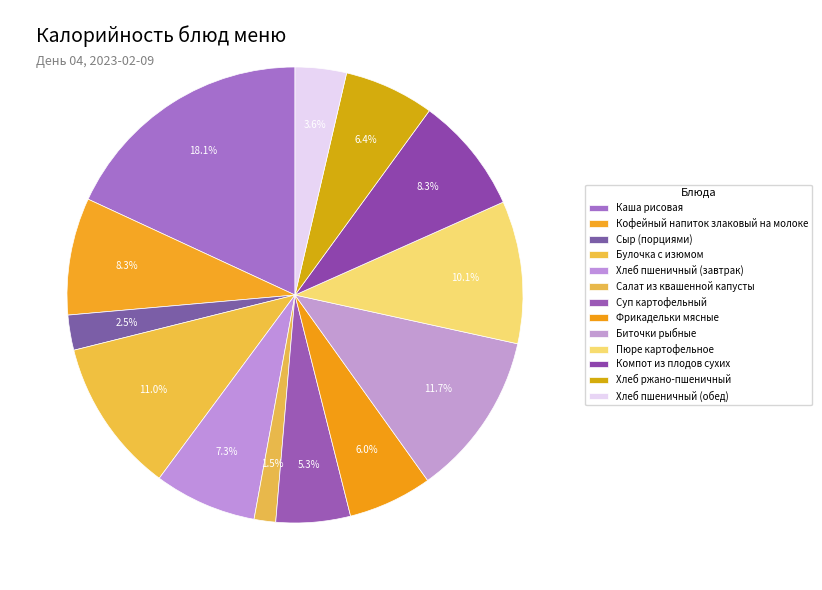

What percentage is the Хлеб пшеничный (обед) slice, to the nearest percent?

4%